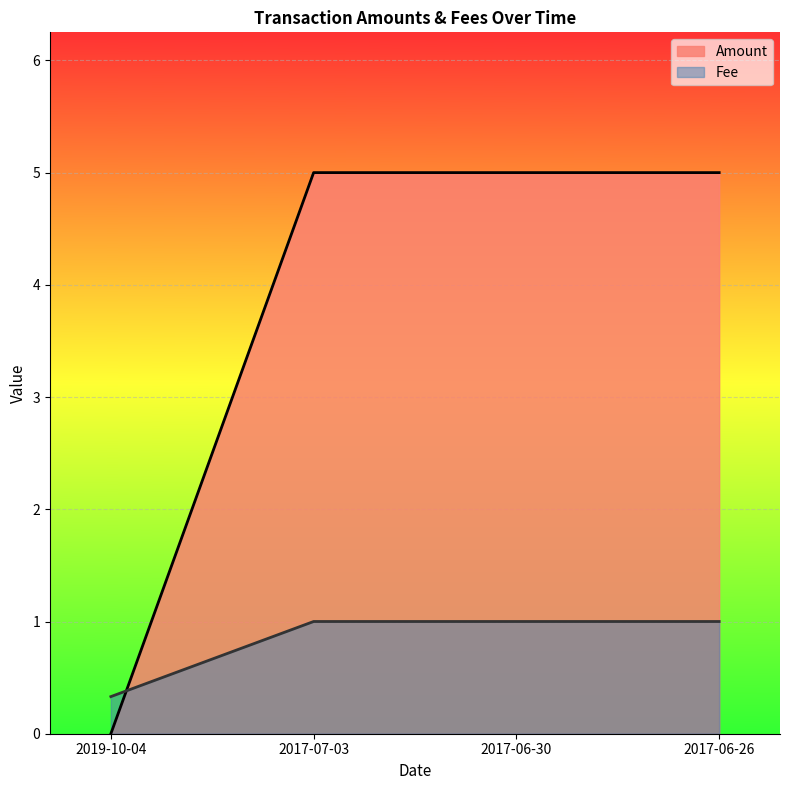

How many Amount values are between 5 and 6?

3